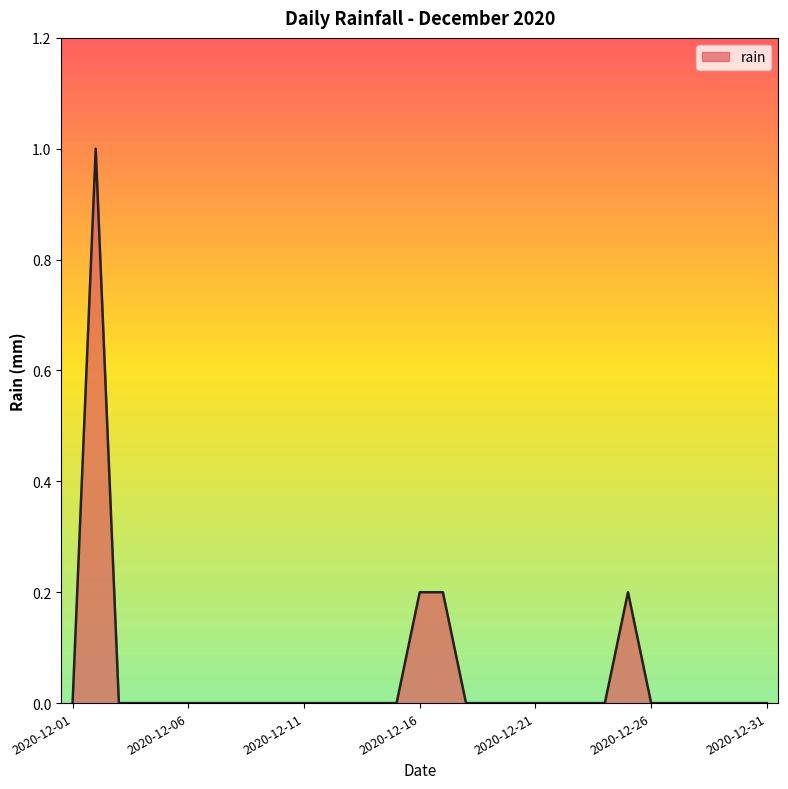

What is the greatest value displayed?

1.0